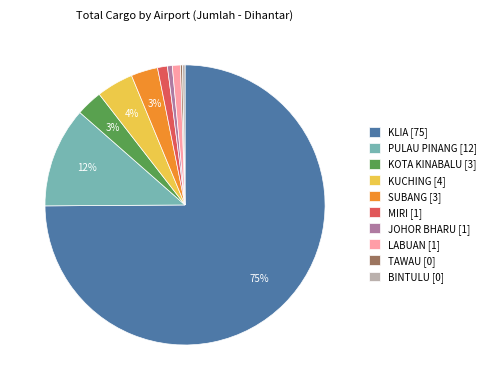

Does LABUAN account for over 50% of the chart?

No